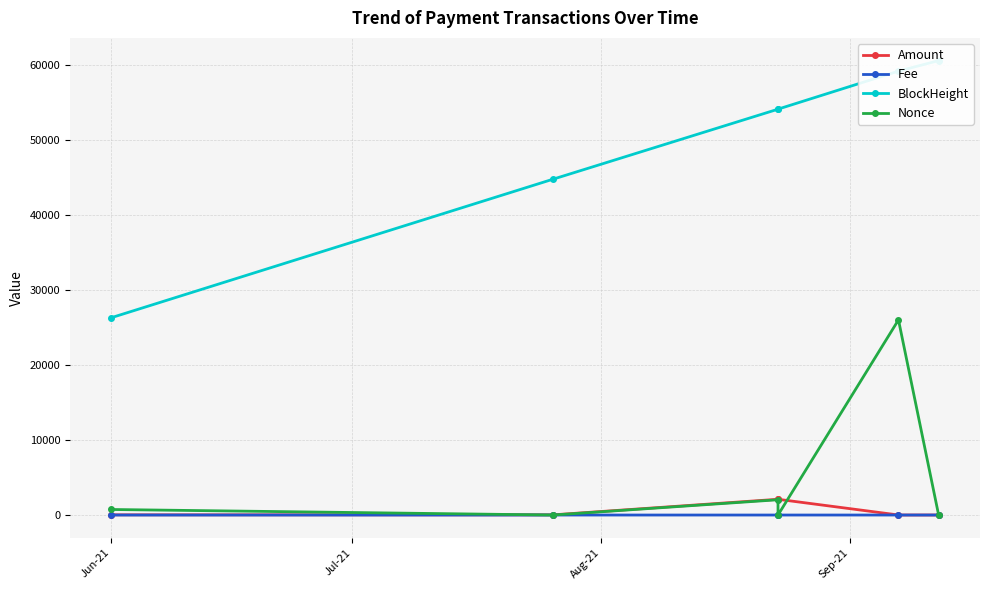

What position from the left is Aug-21?

3